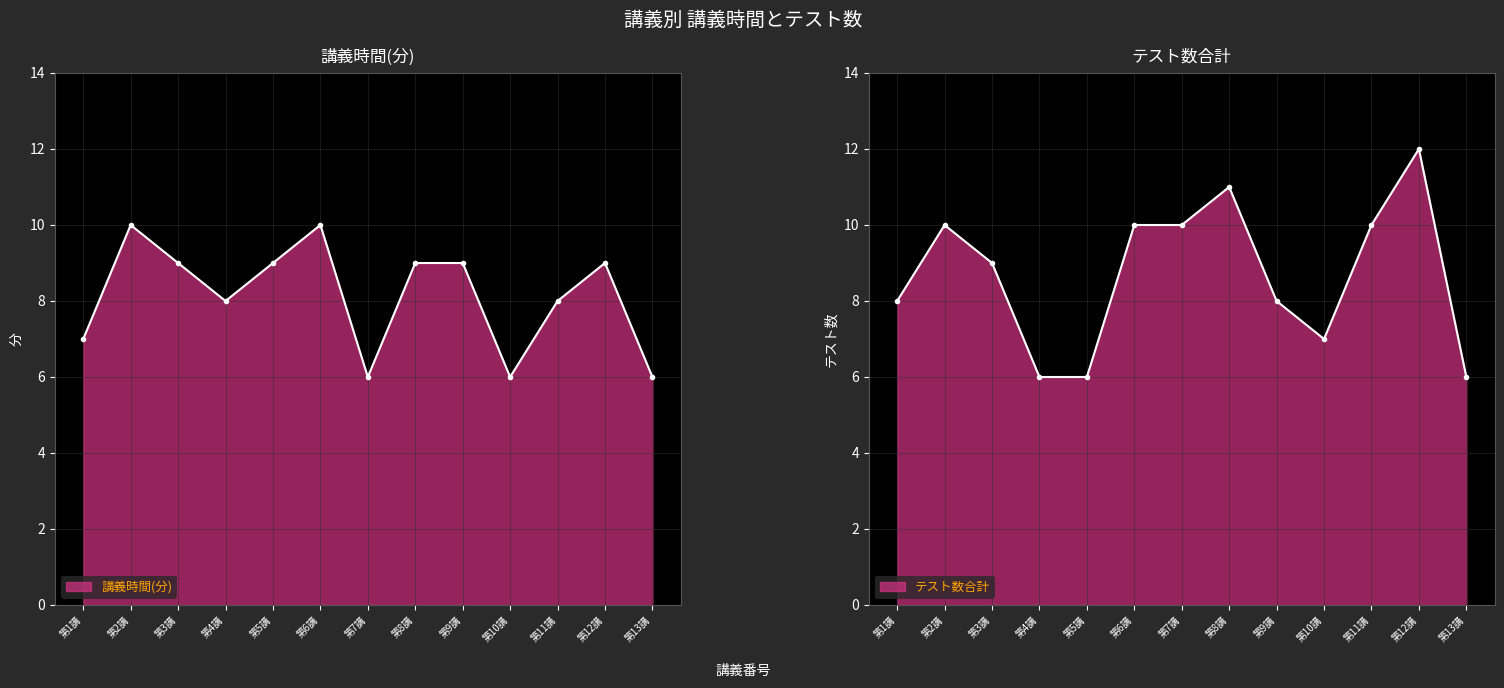

Rank the series at 第2講 from highest to lowest value.

講義時間(分), テスト数合計